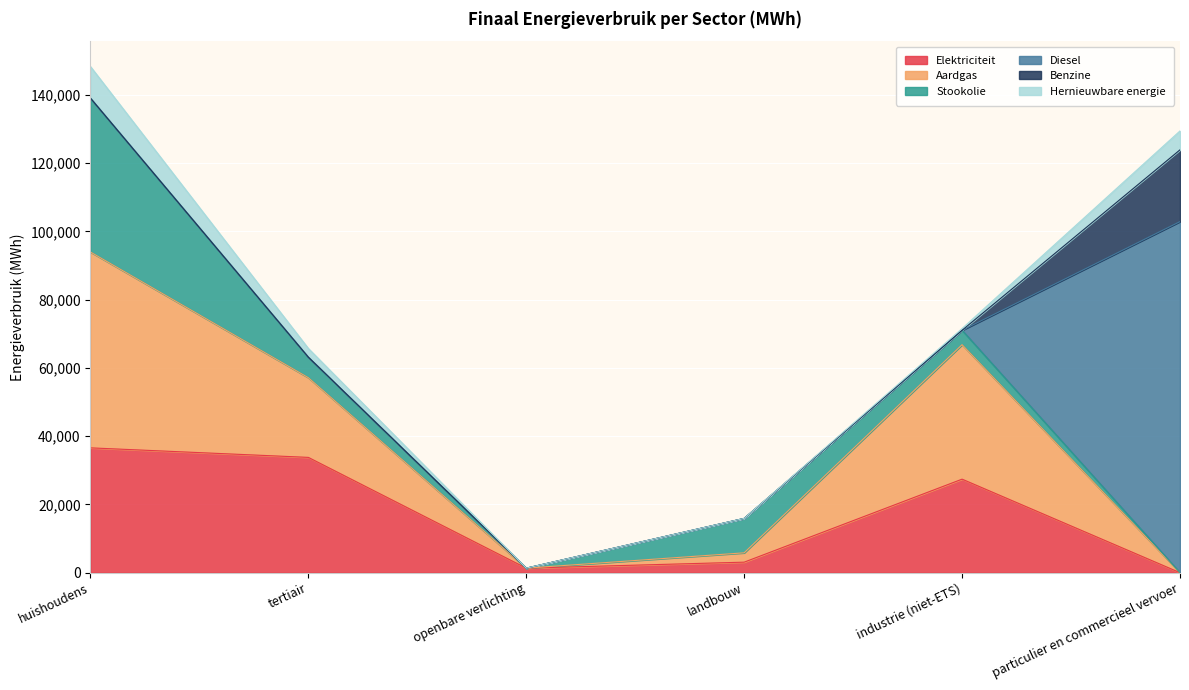

Count the number of data series in this chart.

6